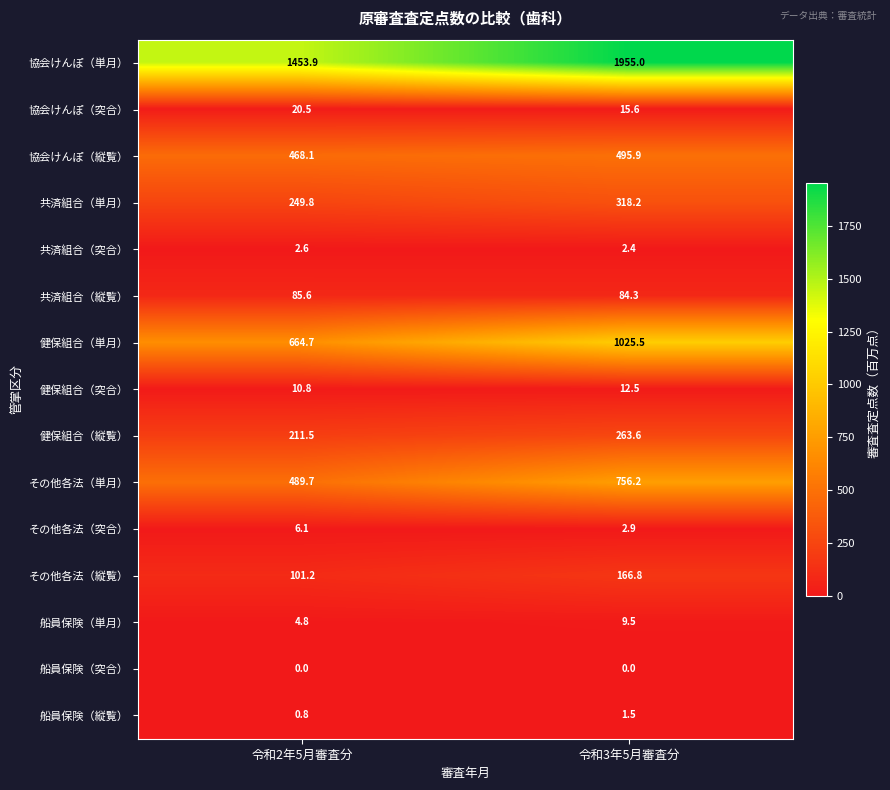

Between 令和2年5月審査分 and 令和3年5月審査分, which series saw the biggest shift?

協会けんぽ（単月）